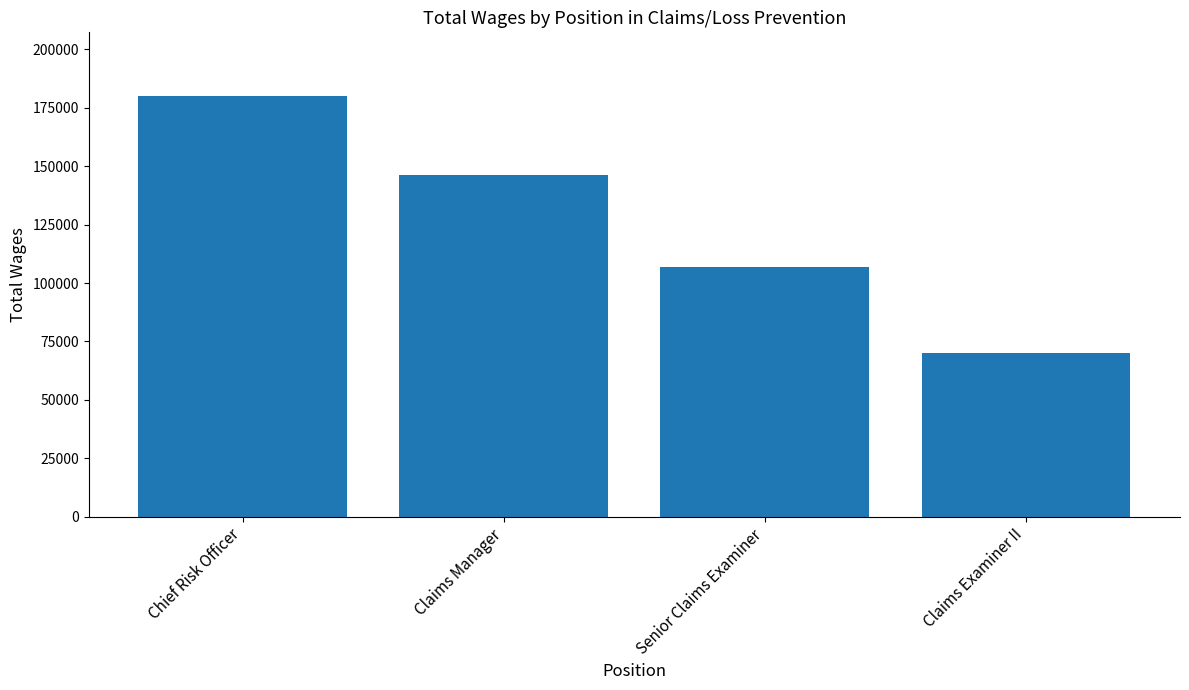

How many data points are less than 146215?

2